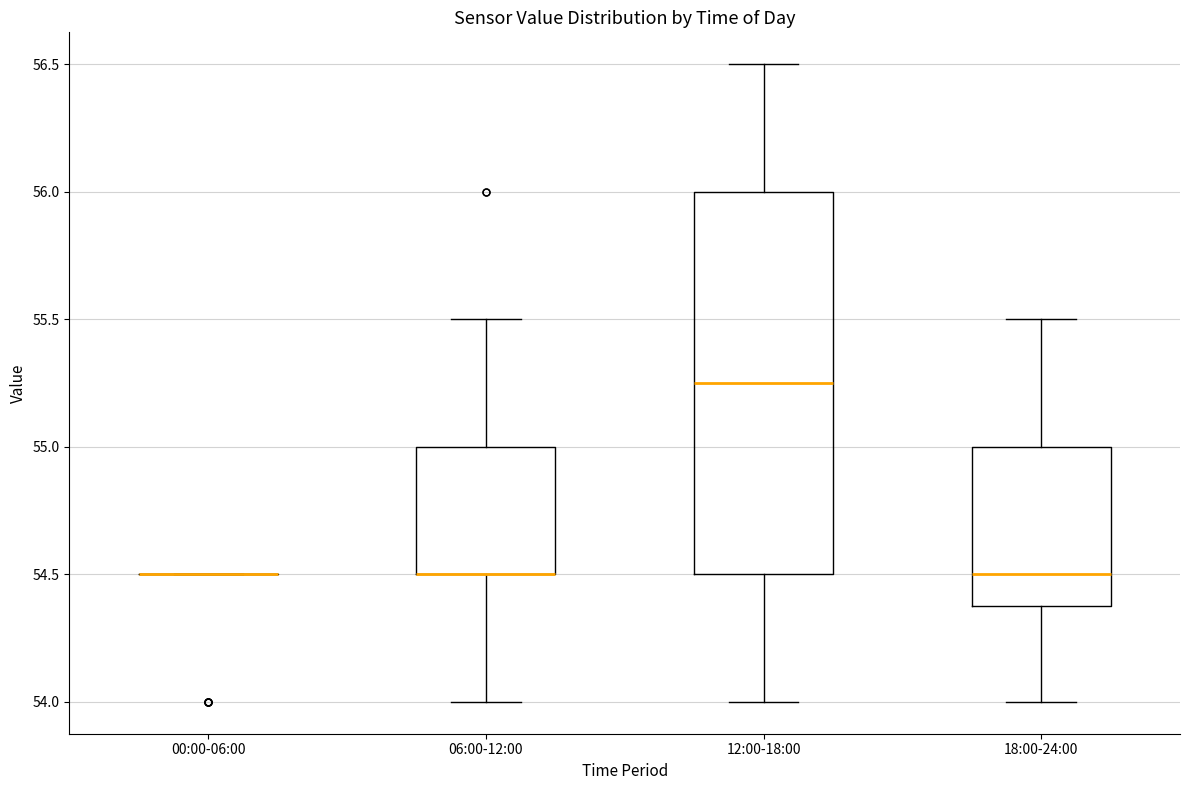

Reading left to right, read every box against the y-axis: the position of its median line, the range the box covers, and the ends of its whiskers. The values are not printed on the chart, so give them approximately, as read against the axis.

00:00-06:00: box collapsed to a line at 54.50, whiskers 54.50 to 54.50
06:00-12:00: median 54.50 (drawn on the box's lower edge), box 54.50 to 55.00, whiskers 54.00 to 55.50
12:00-18:00: median 55.25, box 54.50 to 56.00, whiskers 54.00 to 56.50
18:00-24:00: median 54.50, box 54.40 to 55.00, whiskers 54.00 to 55.50